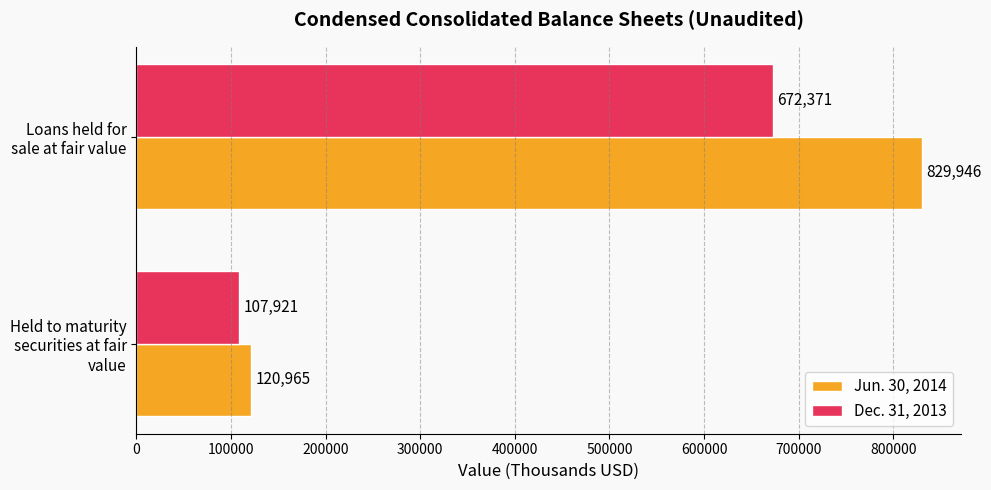

What are all the series names shown in the legend?

Jun. 30, 2014, Dec. 31, 2013